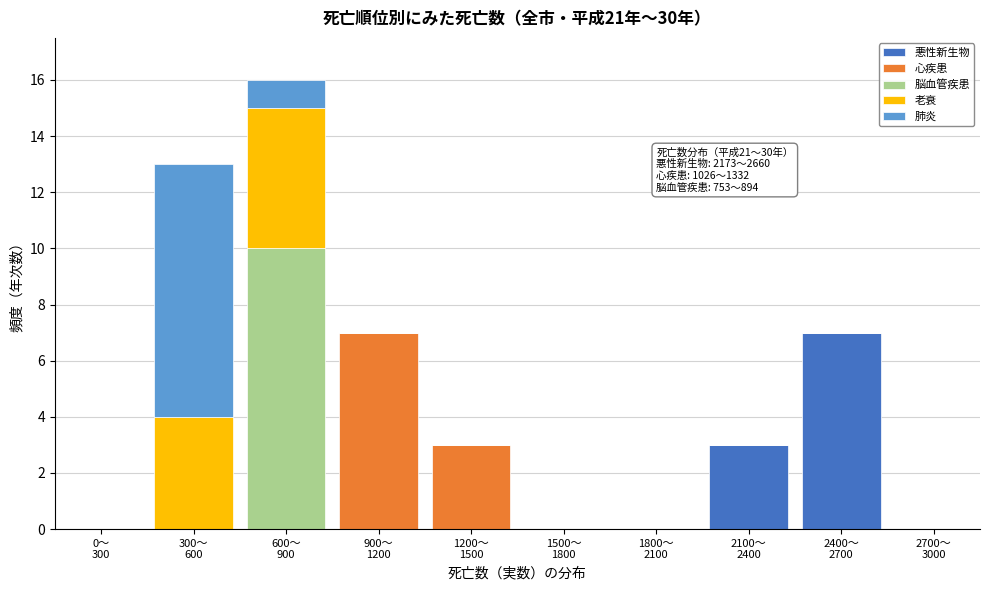

What is the sum of all 悪性新生物 values?

10